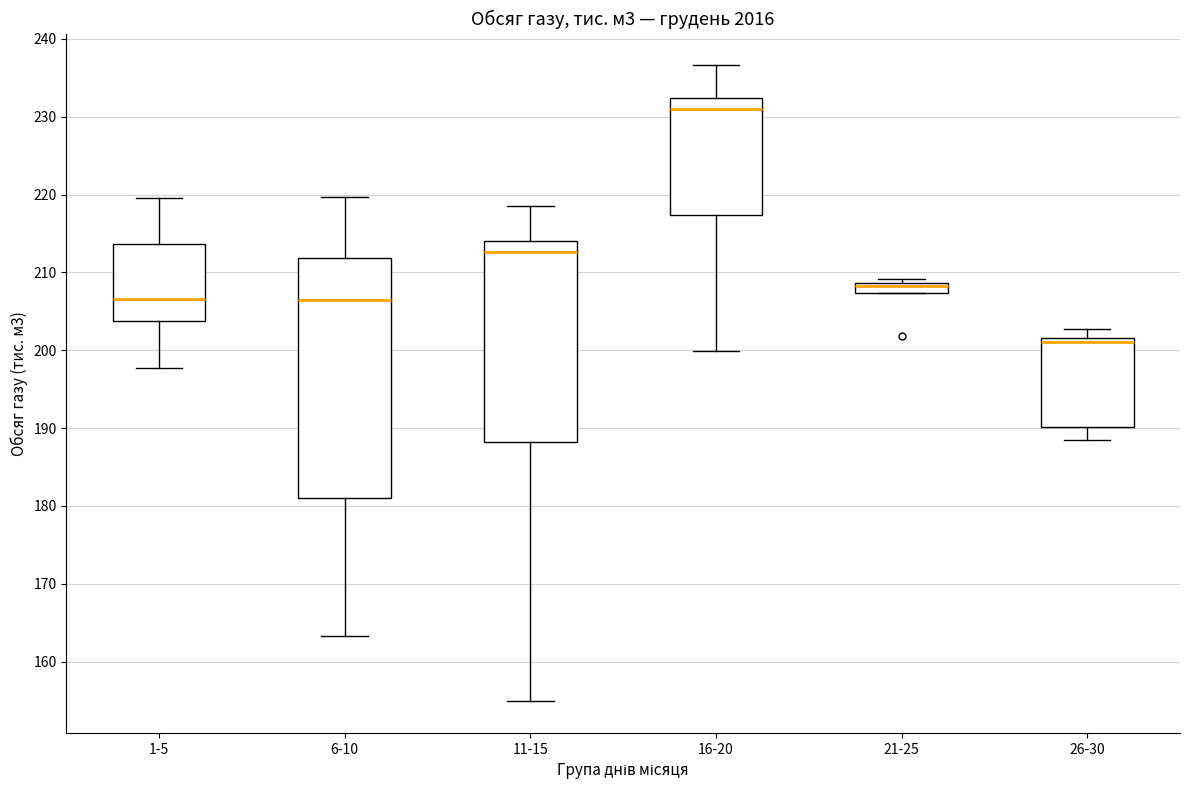

Comparing the boxes themselves (not the whiskers), which one is the tallest?

6-10